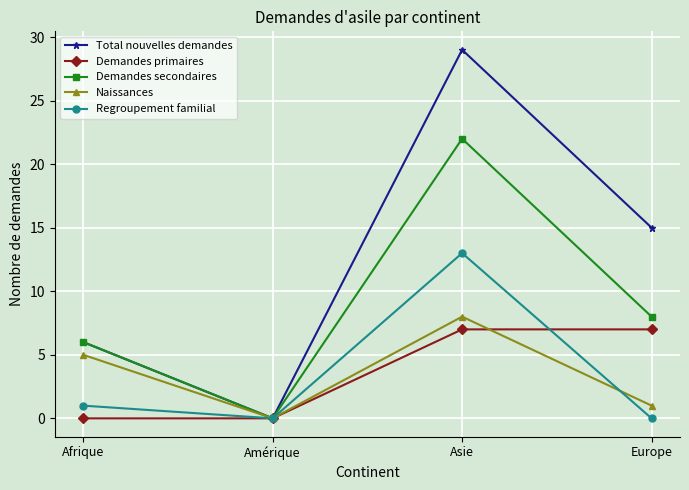

The Naissances series shows 7 at Afrique. True or false?

False